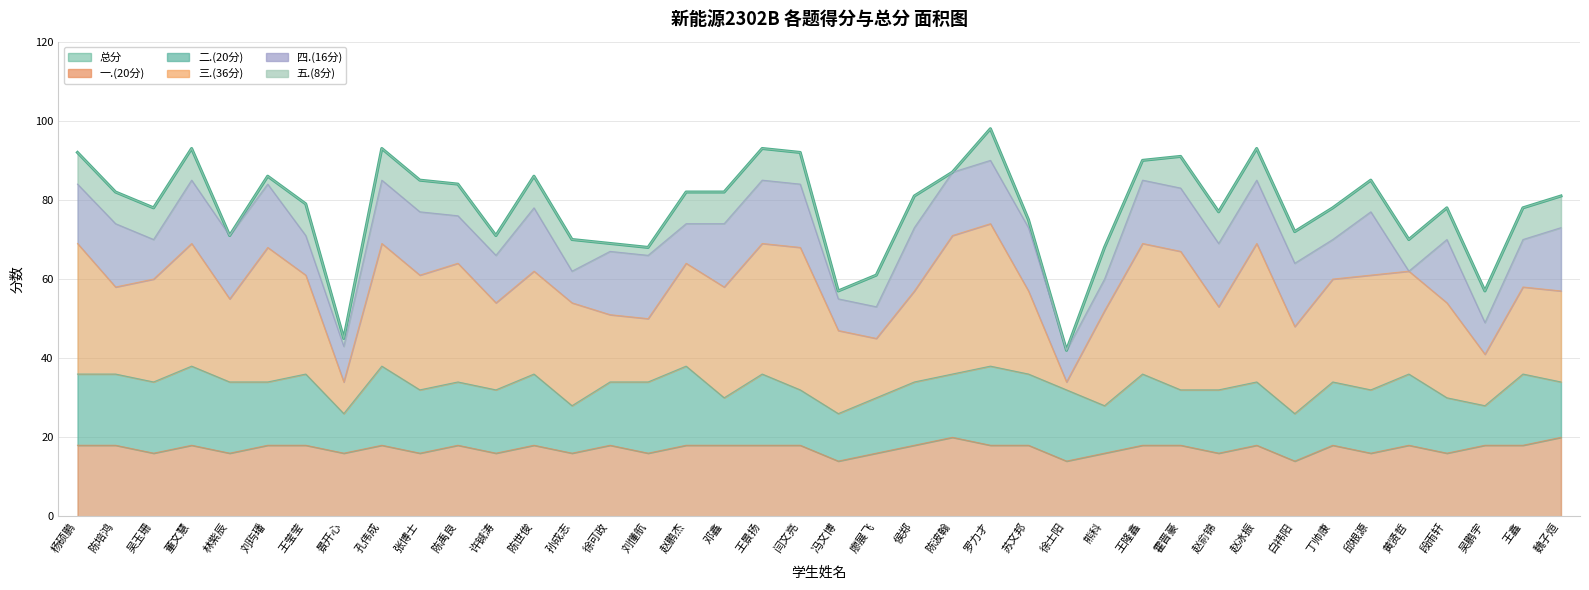

True or false: 总分 and 五.(8分) cross at least once.

False